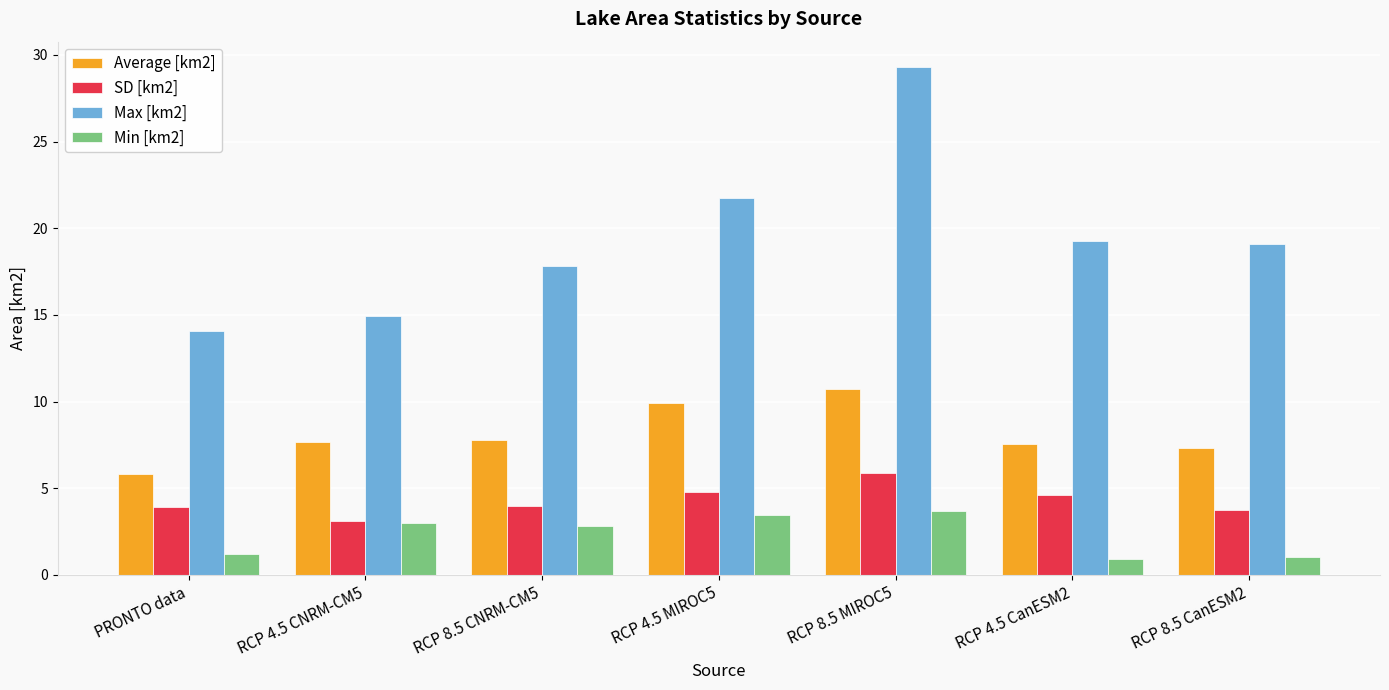

What is the sum of all Max [km2] values?

136.3